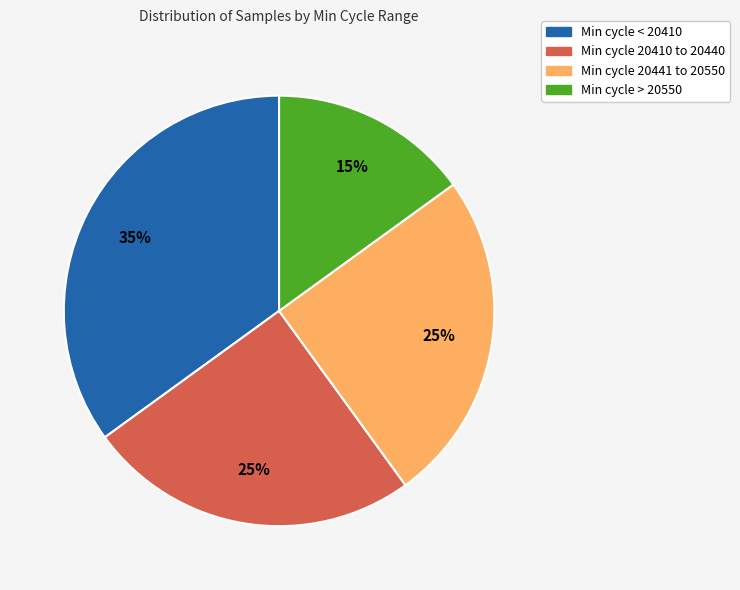

Is there any slice that represents more than half of the pie?

No